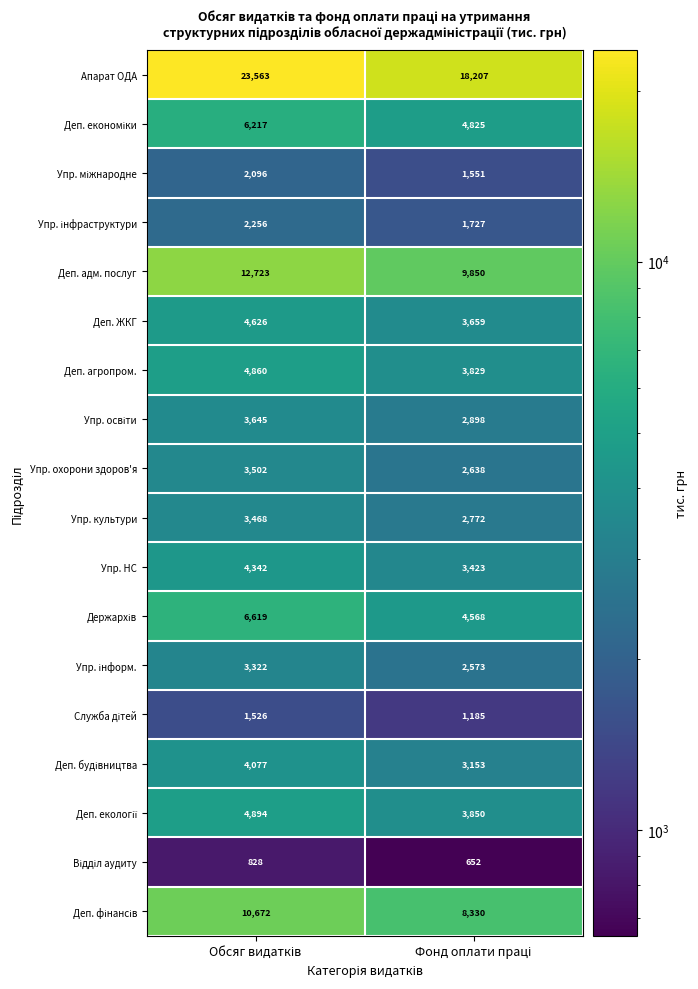

Which series has the largest range (max minus min)?

Апарат ОДА